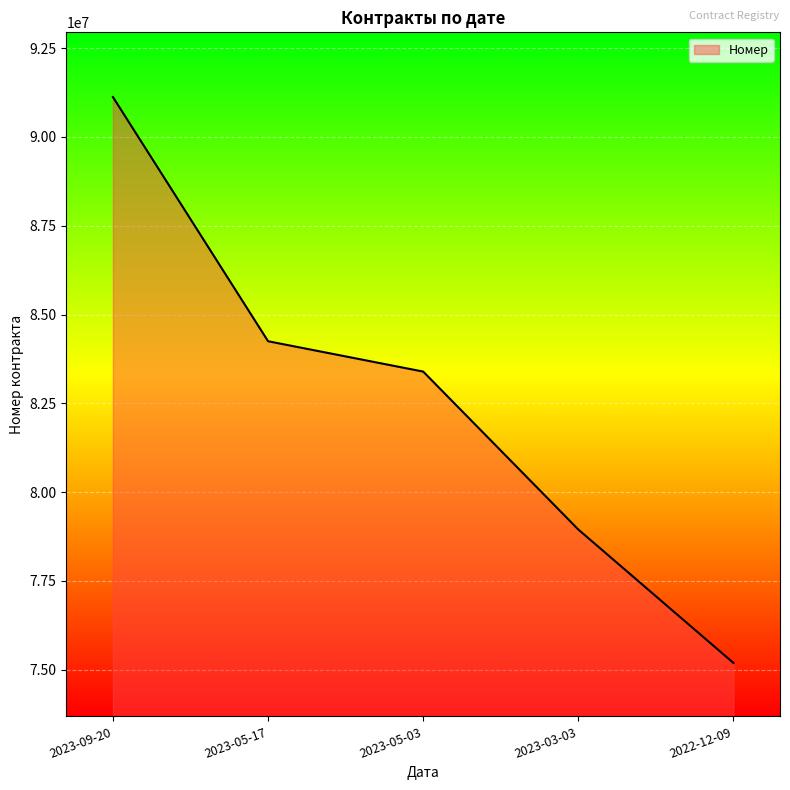

Is it true that the value at 2023-09-20 is 123251784?

False